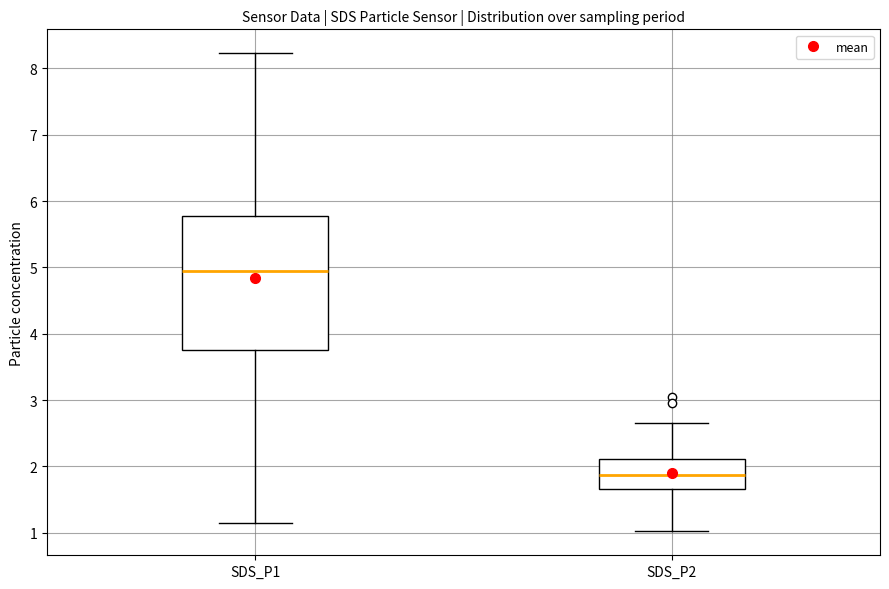

Reading left to right, read every box against the y-axis: the position of its median line, the range the box covers, and the ends of its whiskers. The values are not printed on the chart, so give them approximately, as read against the axis.

SDS_P1: median 4.9, box 3.7 to 5.8, whiskers 1.2 to 8.2
SDS_P2: median 1.9, box 1.7 to 2.1, whiskers 1.0 to 2.7